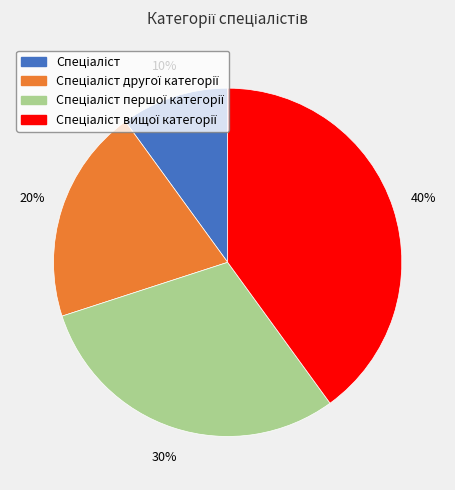

To the nearest percent, what is the average slice percentage?

25%